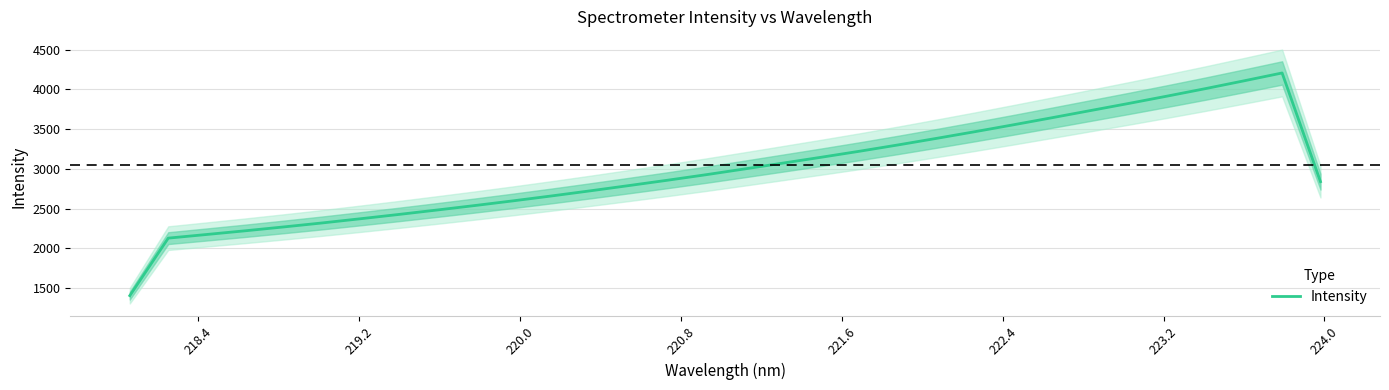

How many distinct data groups are displayed?

1